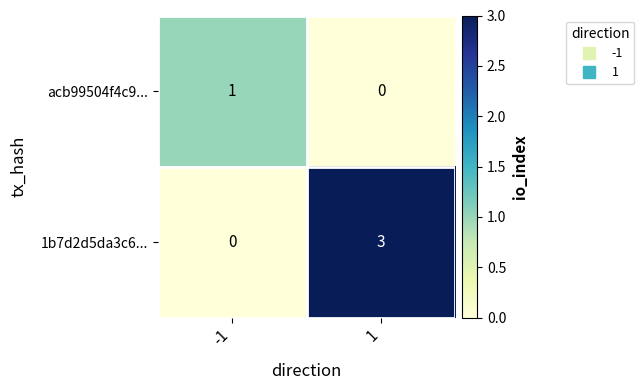

Between -1 and 1, which series saw the biggest shift?

1b7d2d5da3c6...